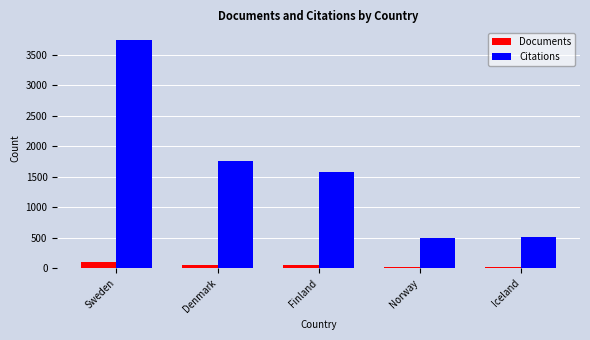

Does the chart contain stacked bars?

No